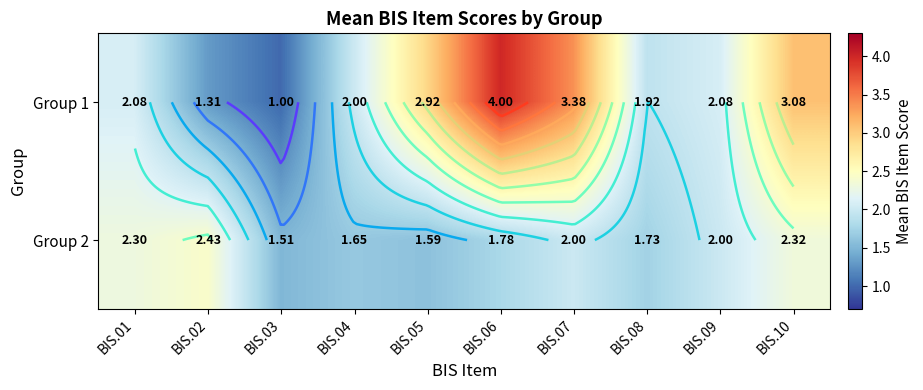

What is the minimum value shown in the chart?

1.0